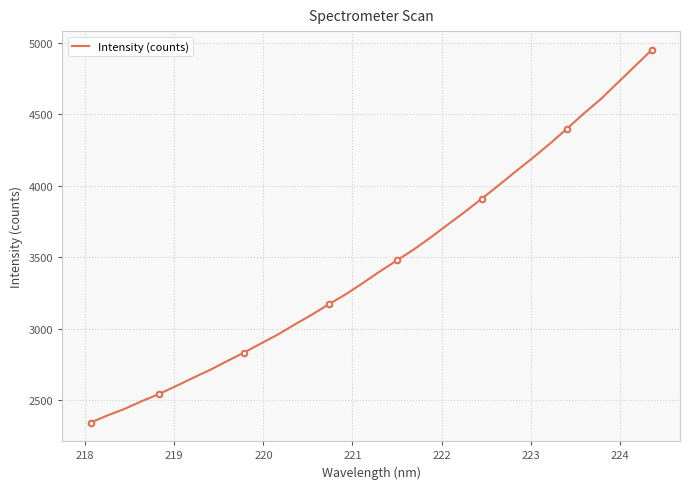

How many series are shown in this chart?

1